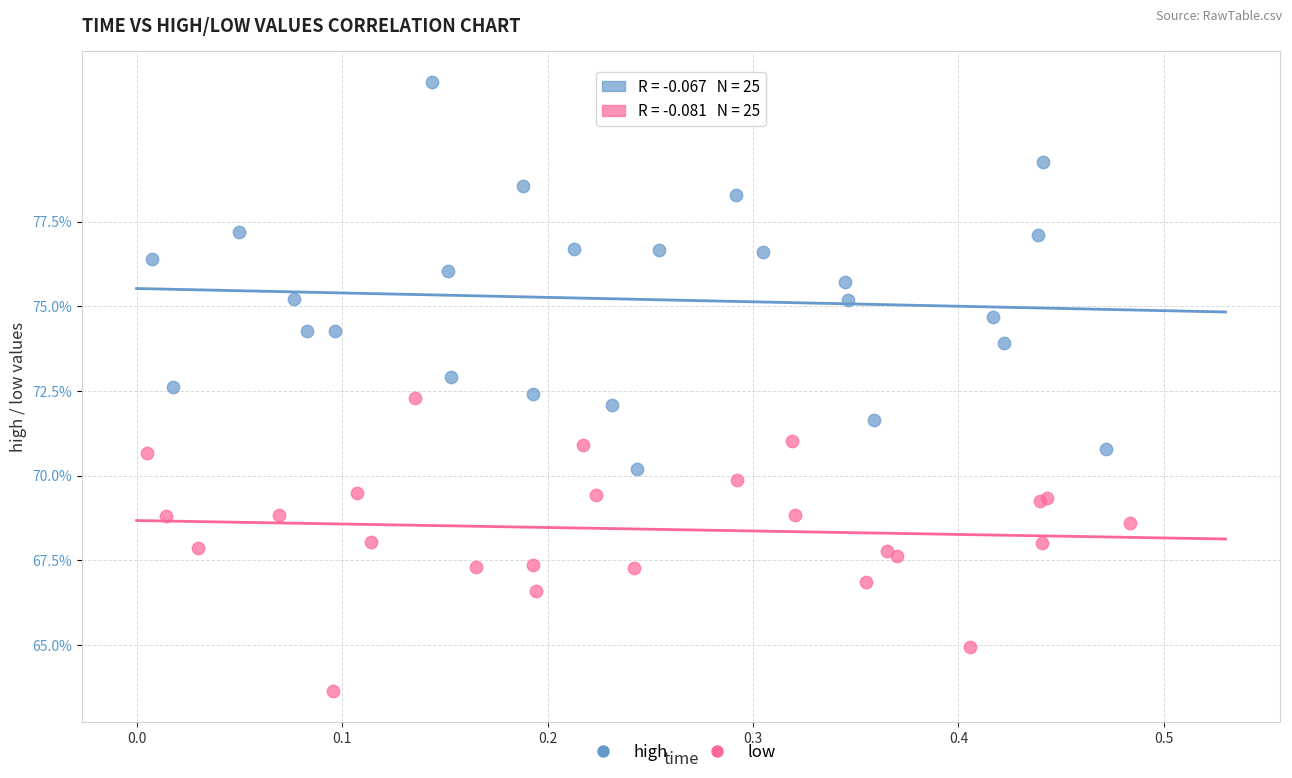

Which series contains the lowest Y value?

low